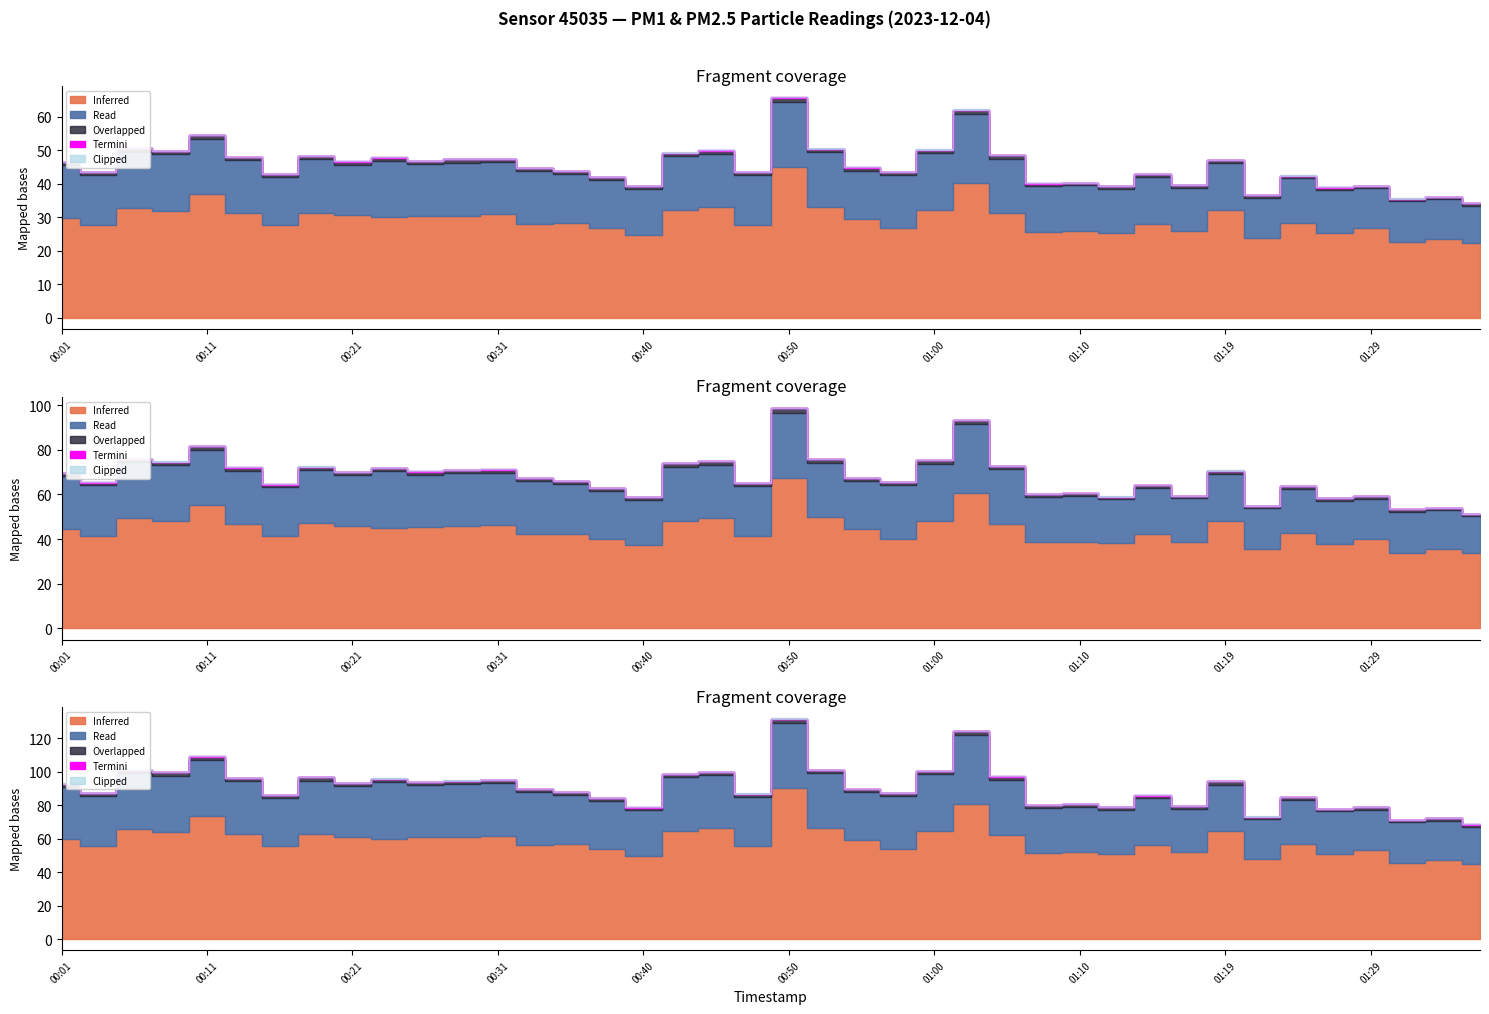

Reading right to left, what are all the values shown in this chart?

P1: 22.4	23.7	22.7	26.7	25.3	28.4	23.8	32.1	25.9	28.1	25.4	25.9	25.7	31.2	40.3	32.2	26.8	29.6	33.2	45.0	27.7	33.0	32.2	24.8	26.8	28.3	28.1	30.9	30.5	30.4	30.0	30.6	31.4	27.7	31.3	36.9	32.0	32.9	27.7	29.8
P2: 11.1	11.7	12.2	11.9	12.8	13.2	12.1	14.0	12.9	13.9	13.1	13.7	13.6	16.3	20.6	16.9	15.9	14.4	16.2	19.5	14.8	15.9	16.1	13.7	14.3	14.7	15.8	15.7	15.8	15.5	16.9	15.1	15.9	14.4	15.8	16.5	16.8	16.7	15.0	15.6